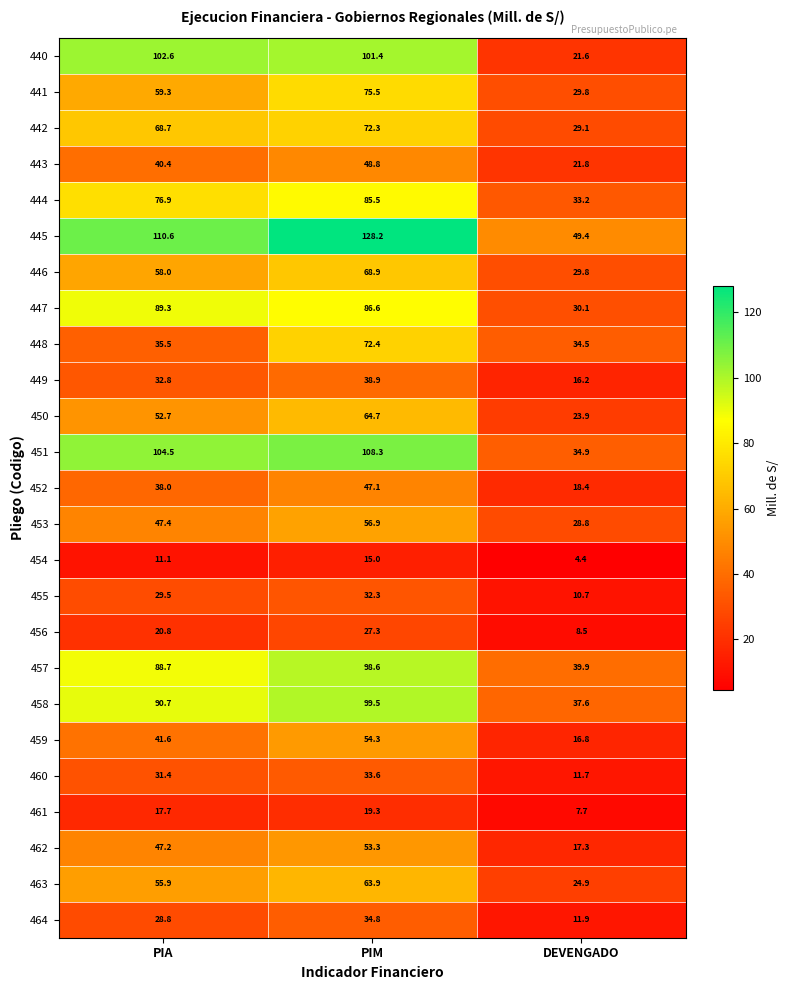

What is the difference between the 450 values at DEVENGADO and PIM?

40.8